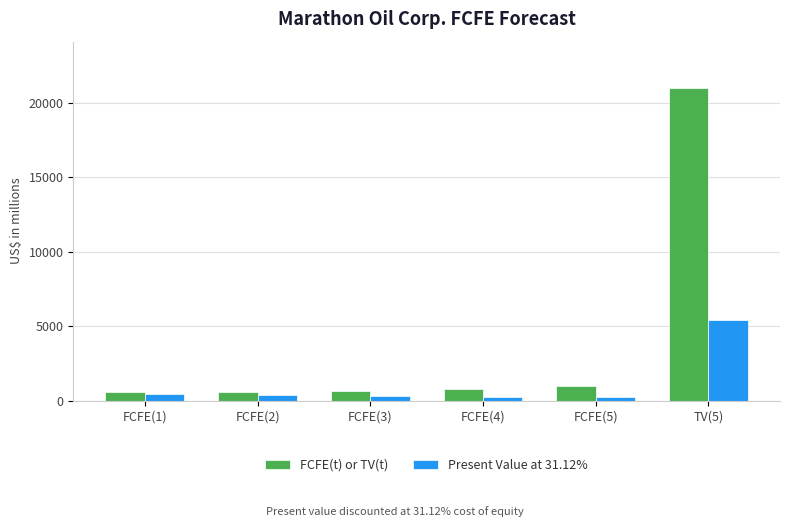

What is the difference between the maximum and second lowest values in the Present Value at 31.12% series?

5142